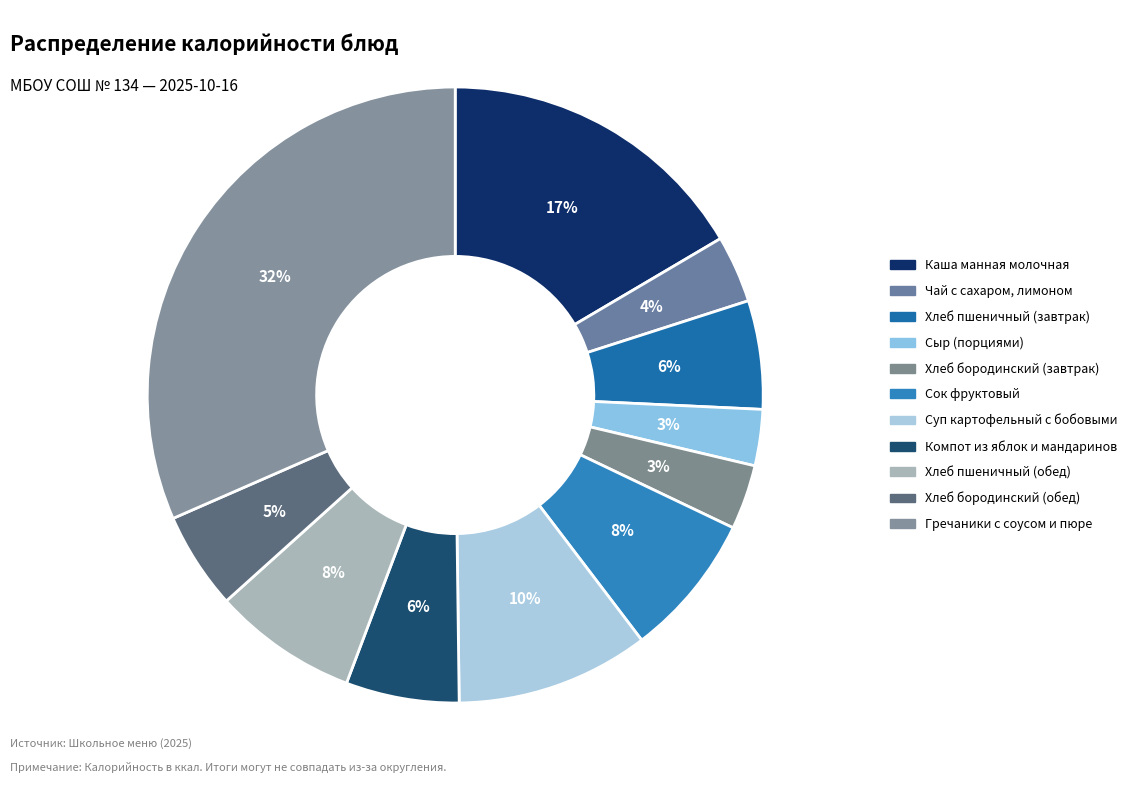

Does Каша манная молочная represent more than half of the total?

No